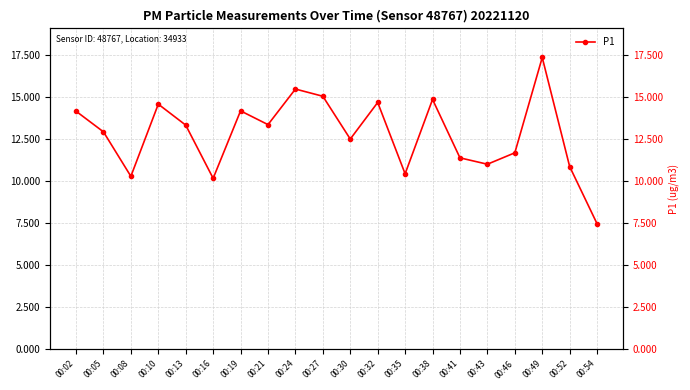

Rank the series at 00:54 from lowest to highest value.

P2, P1